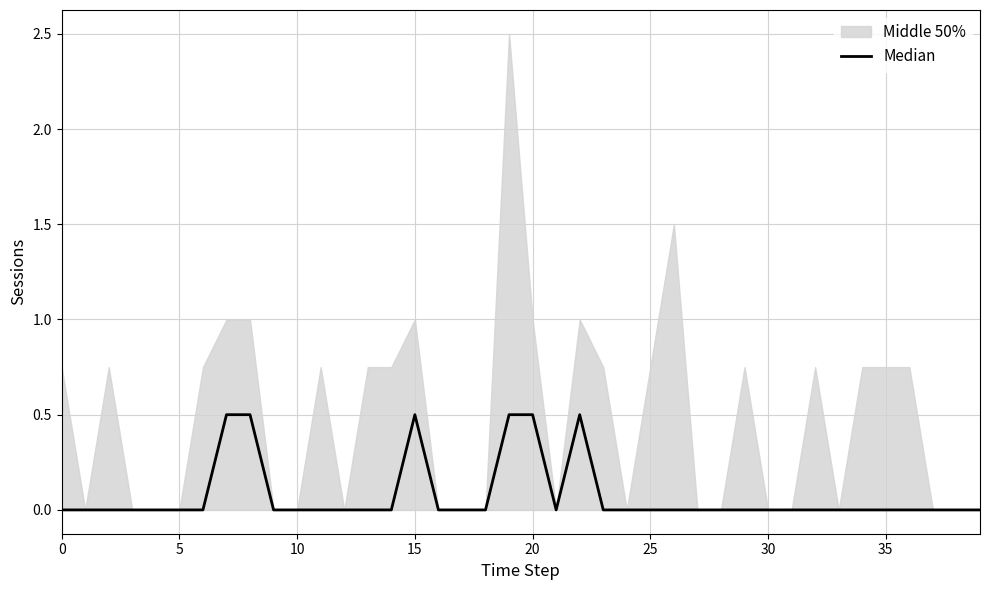

Count the number of values greater than 0.

6